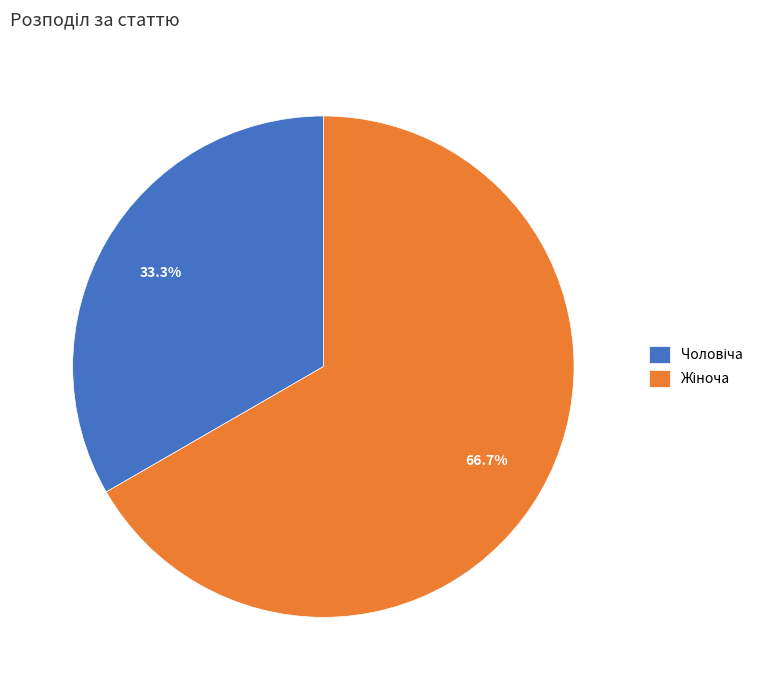

Is there any slice that represents more than half of the pie?

Yes